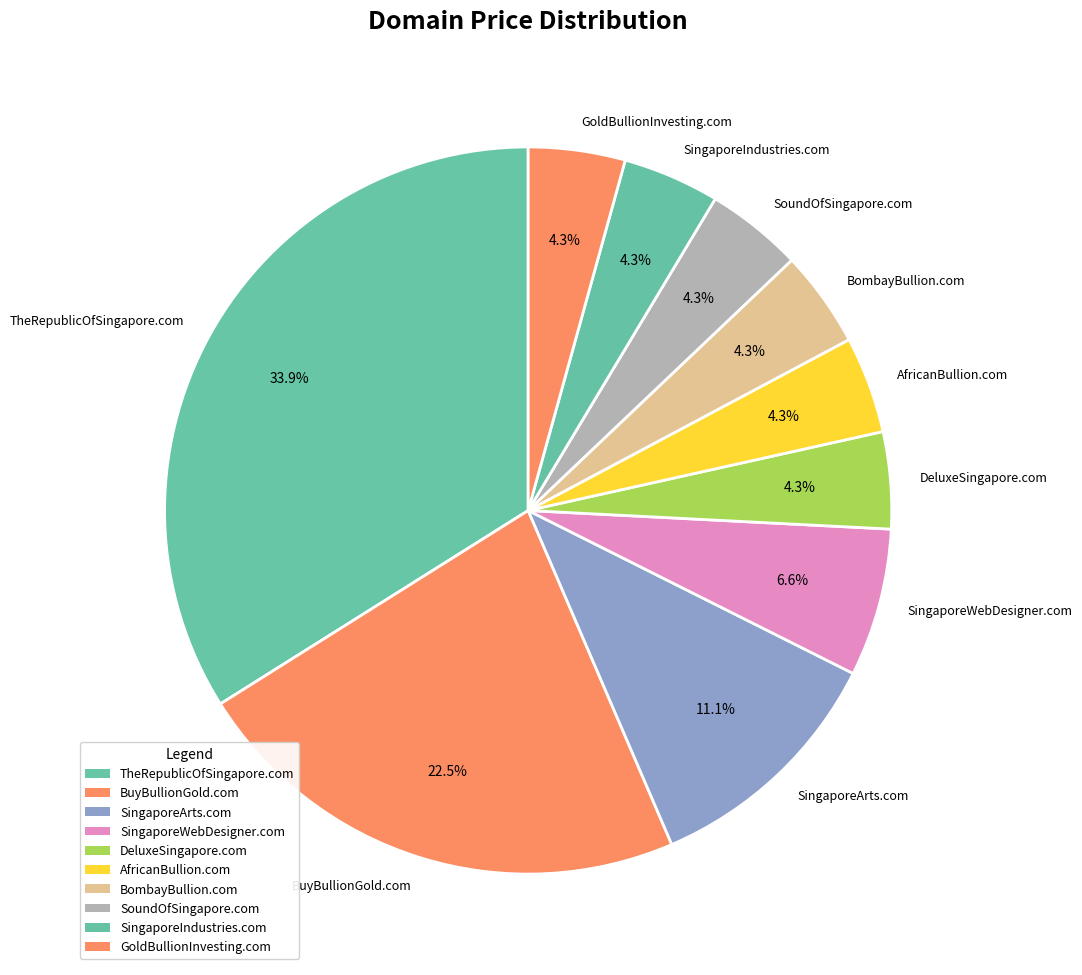

Does GoldBullionInvesting.com represent more than half of the total?

No